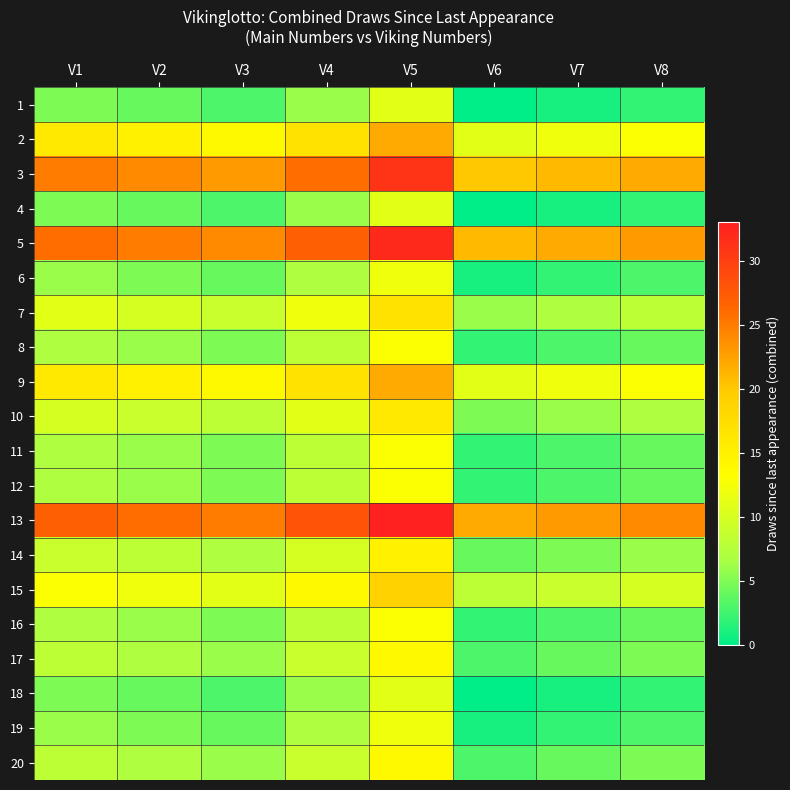

Which has a higher value, V5 or V4?

V5